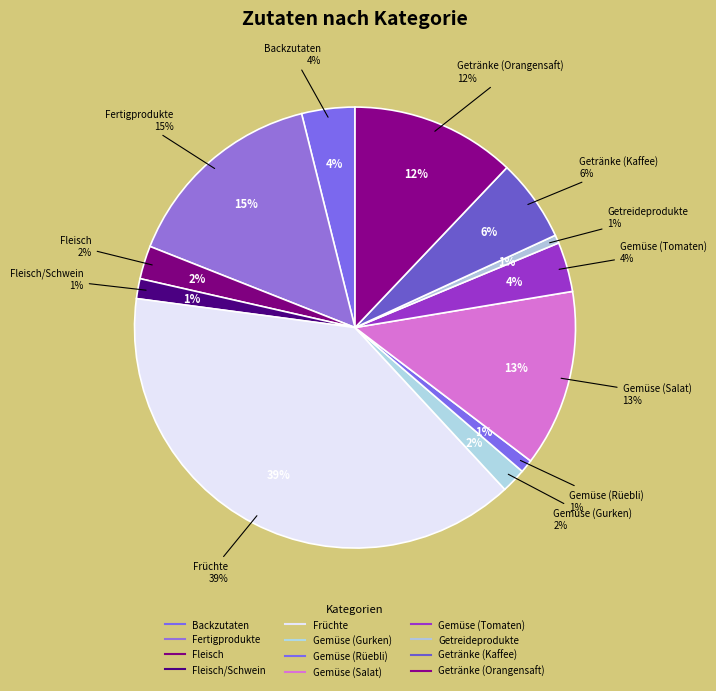

To the nearest percent, what is the difference between the Gemüse (Salat) and Gemüse (Rüebli) slice percentages?

12%